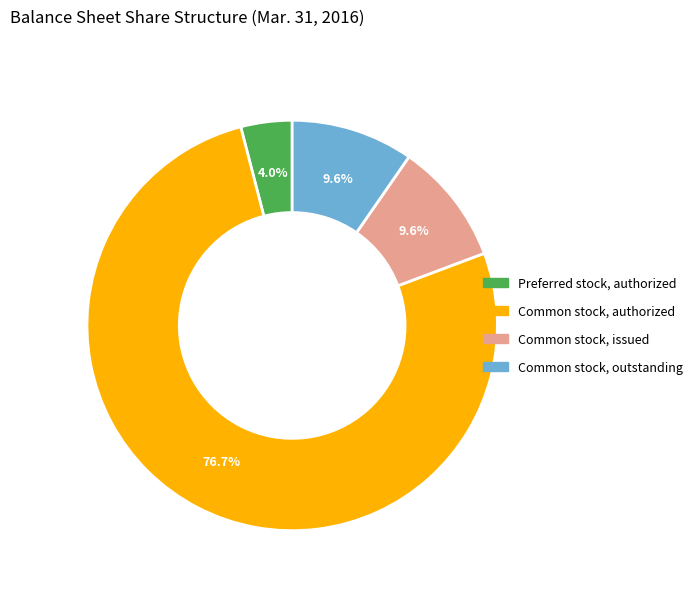

How many slices are in this pie chart?

4